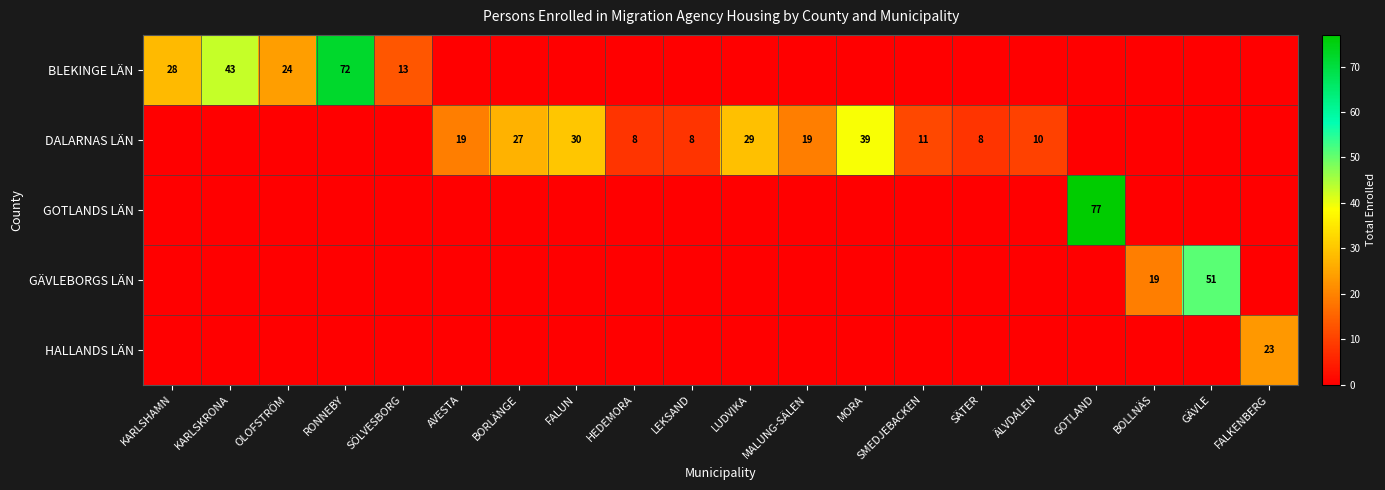

The BLEKINGE LÄN series shows 43 at KARLSKRONA. True or false?

True